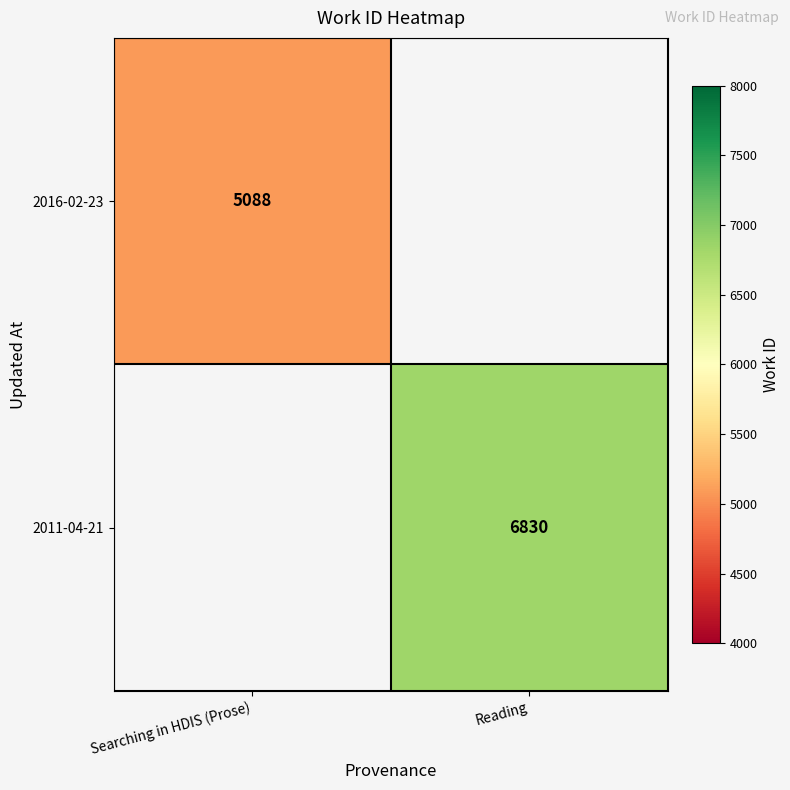

At how many categories does at least one series exceed 6285?

1